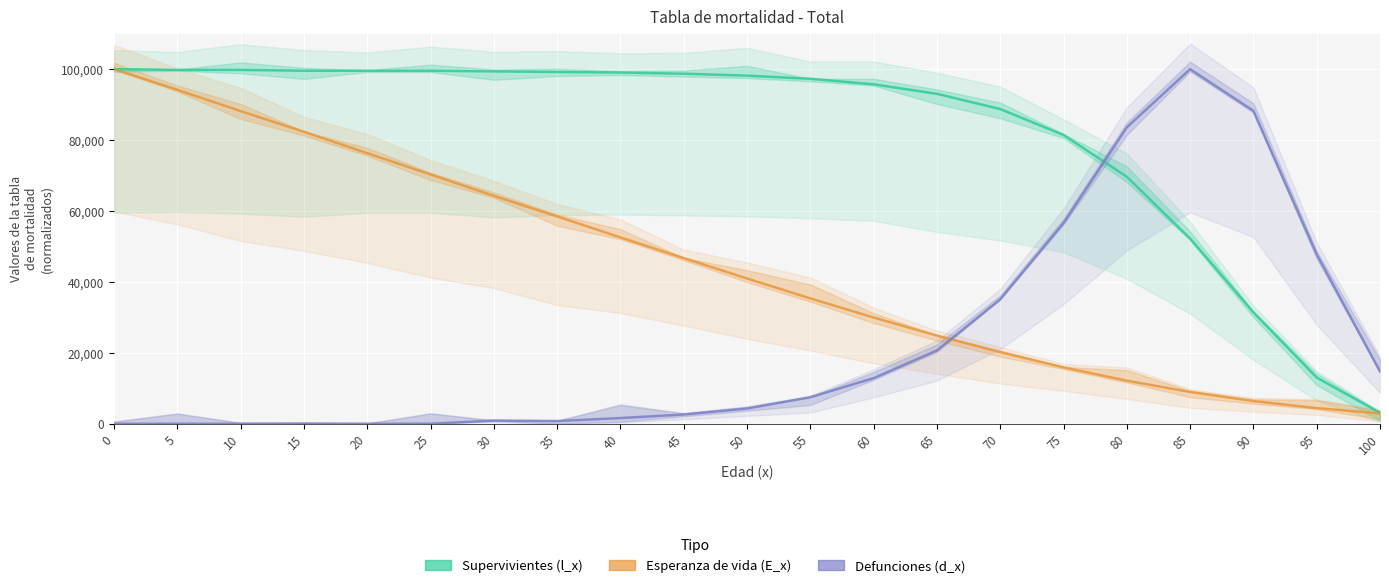

Which category has the lowest value in the Supervivientes (l_x) series?

100